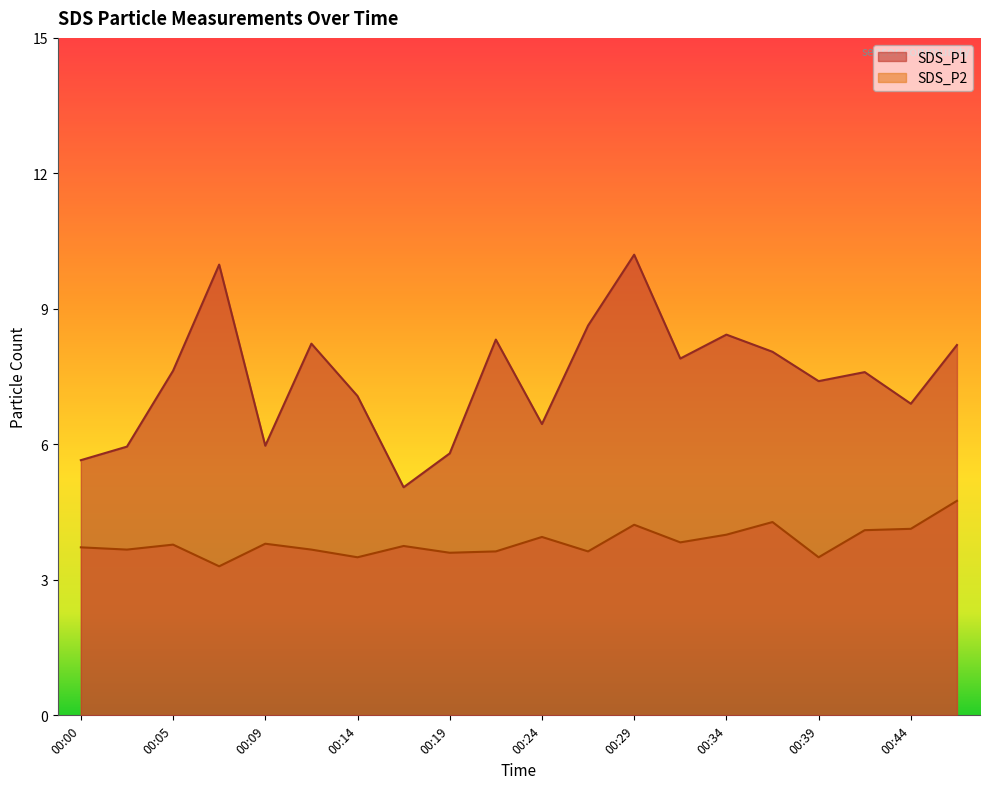

Is the value of SDS_P2 at 00:46 greater than the value of SDS_P1 at 00:19?

No